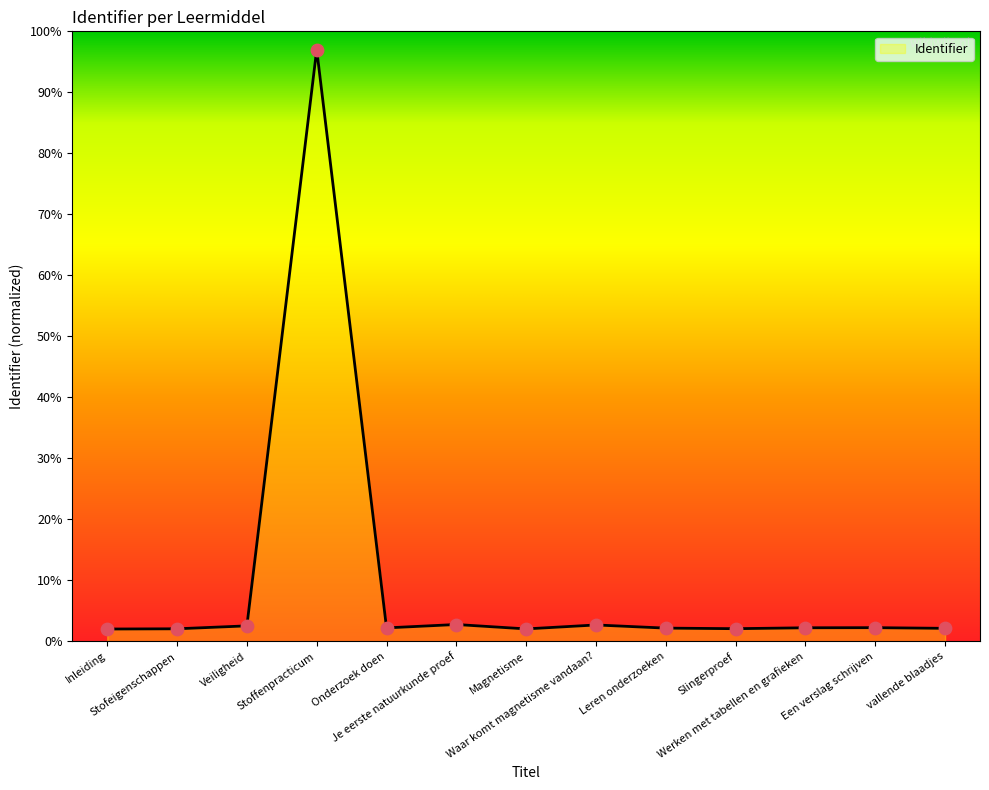

What is the ratio of the value at Magnetisme to the value at Slingerproef?

1.0